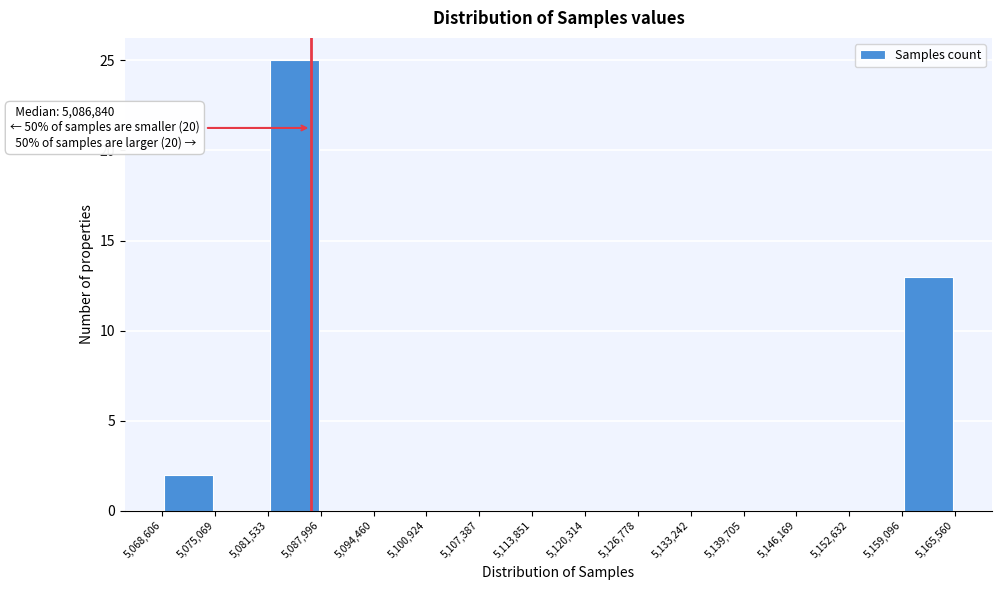

Which range on the x-axis has the tallest bar?

5,081,533 to 5,087,996